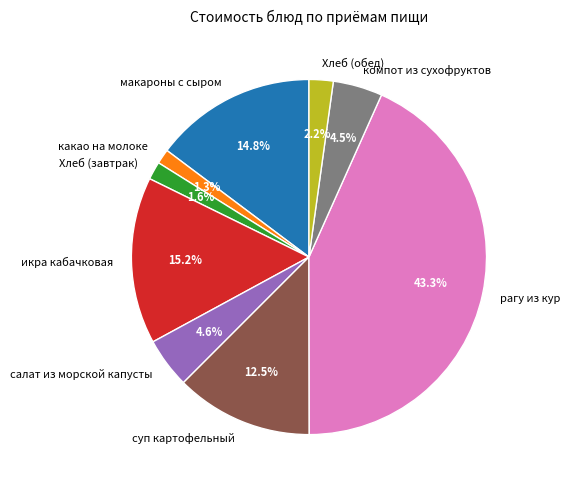

What percentage is the салат из морской капусты slice, to the nearest percent?

5%